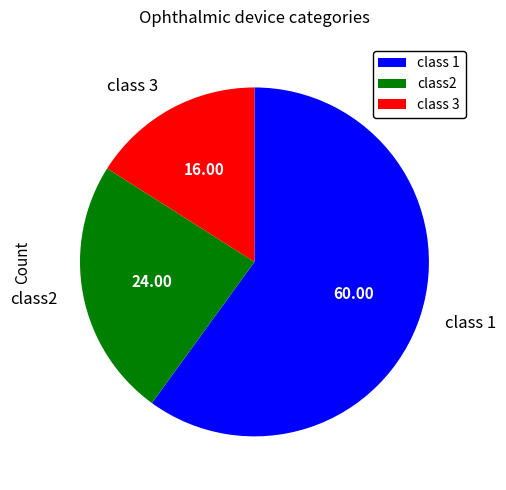

Is the sum of class 1 and class2 greater than half?

Yes